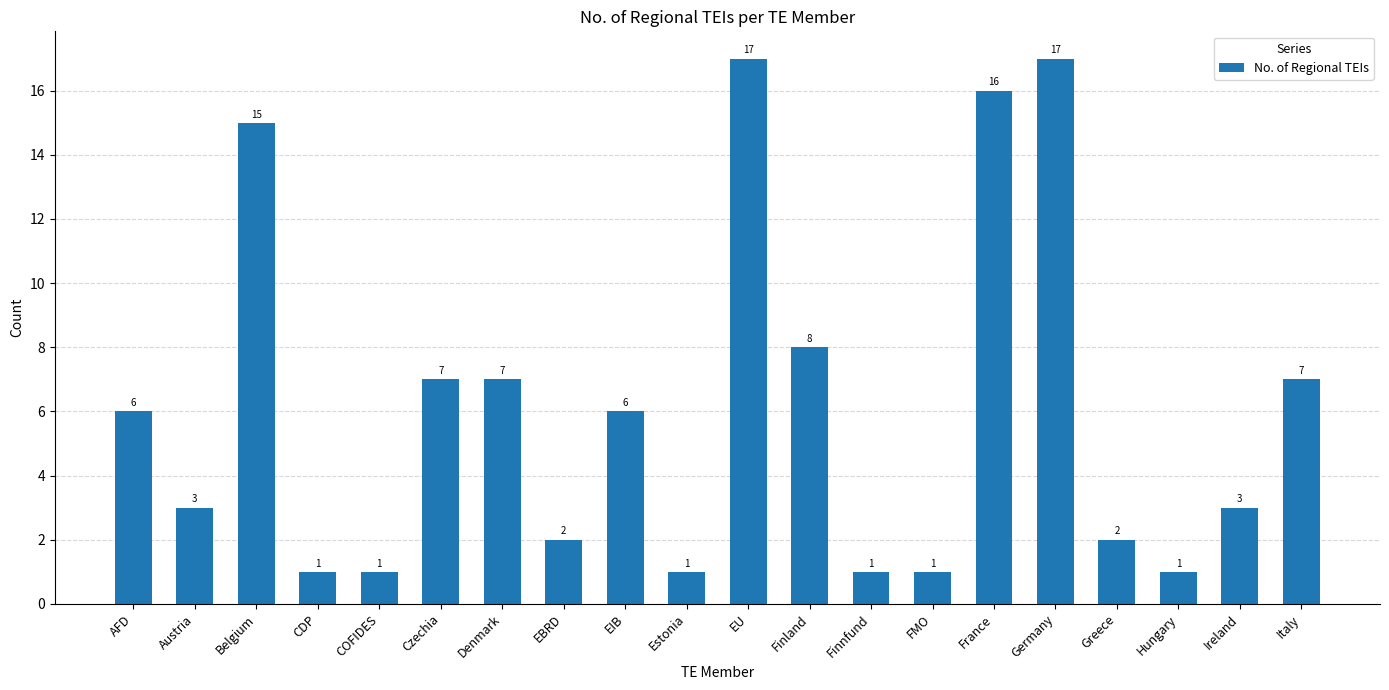

What is the greatest value displayed?

17